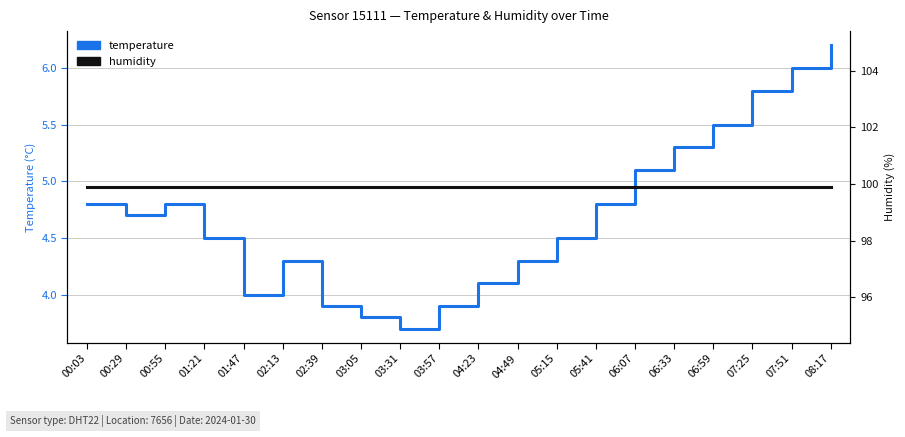

Is the value of temperature at 02:13 greater than the value of humidity at 03:31?

No